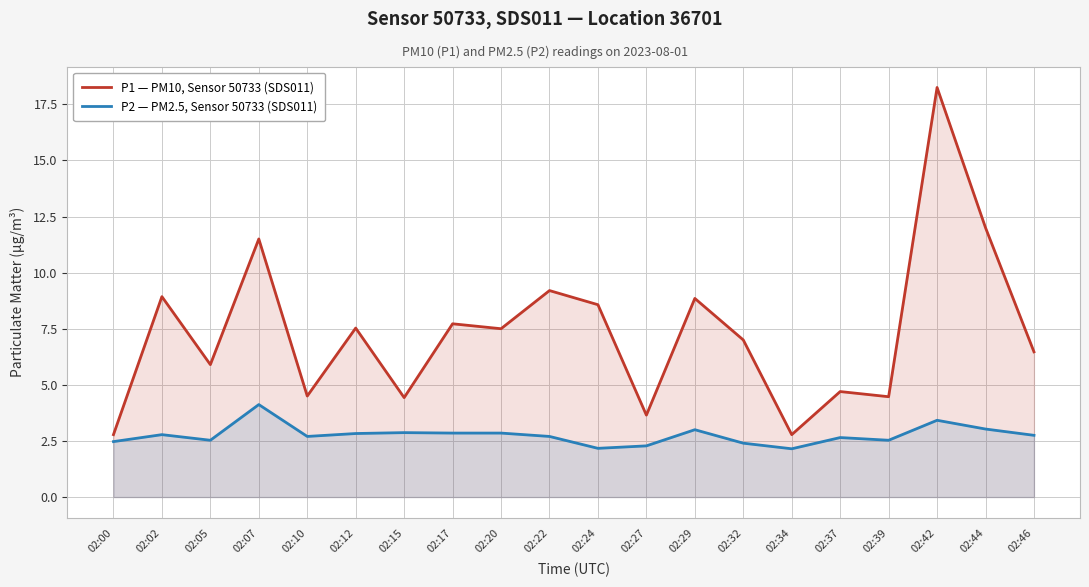

What is the value of the P2 — PM2.5, Sensor 50733 (SDS011) point at the 16th from the left?

2.6